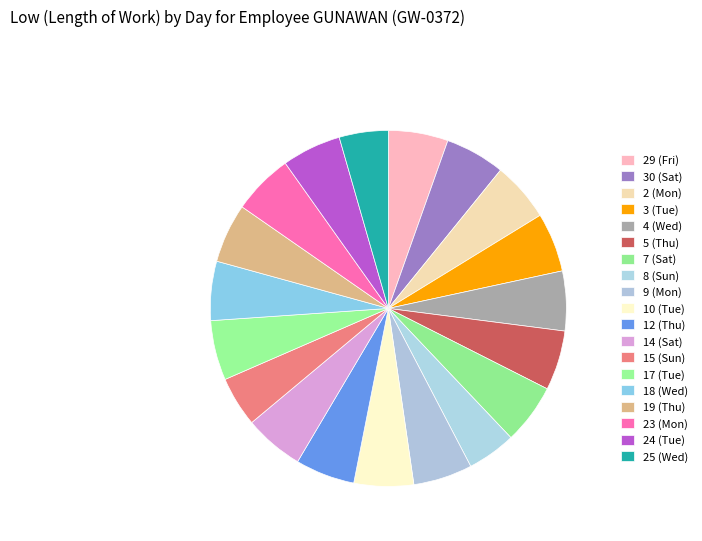

Count the number of slices in the pie.

19